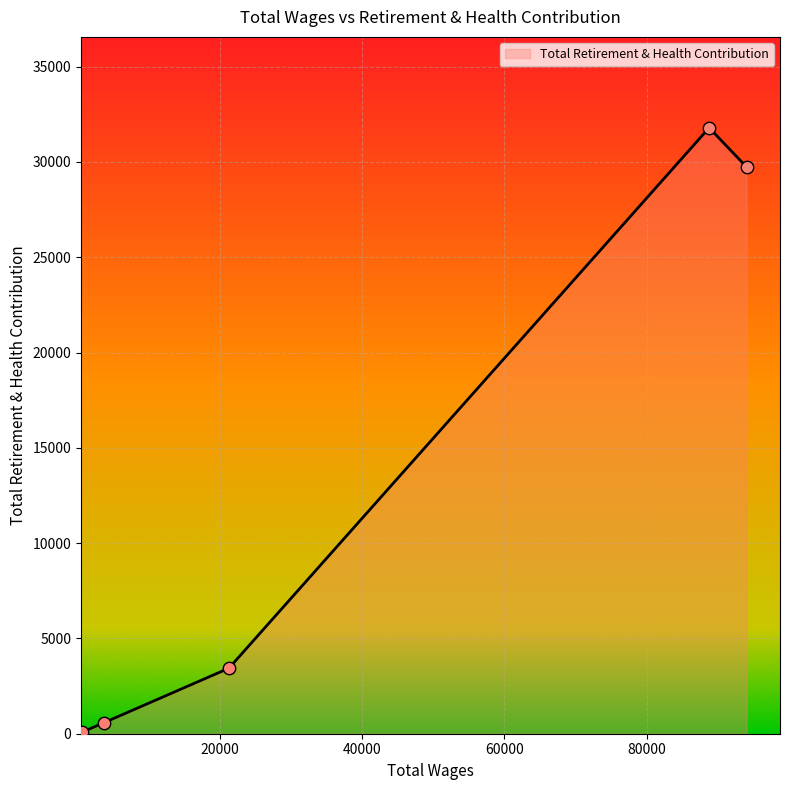

What is the sum of all values?

65612